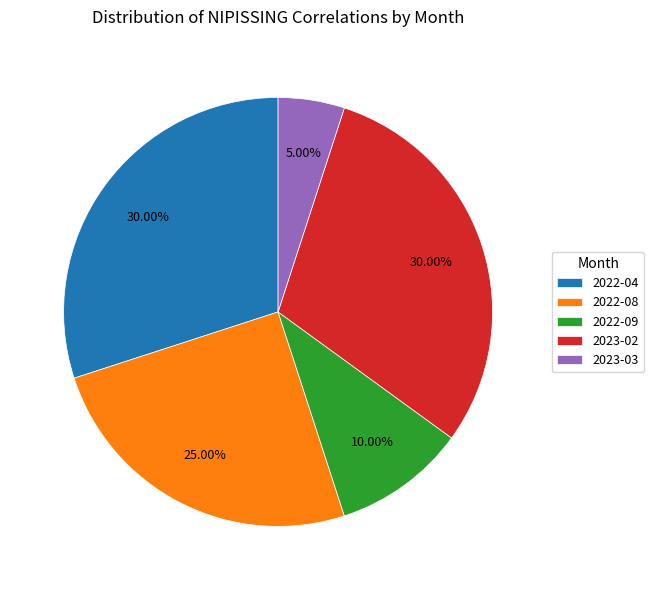

To the nearest percent, what percentage of the pie is 2022-09?

10%